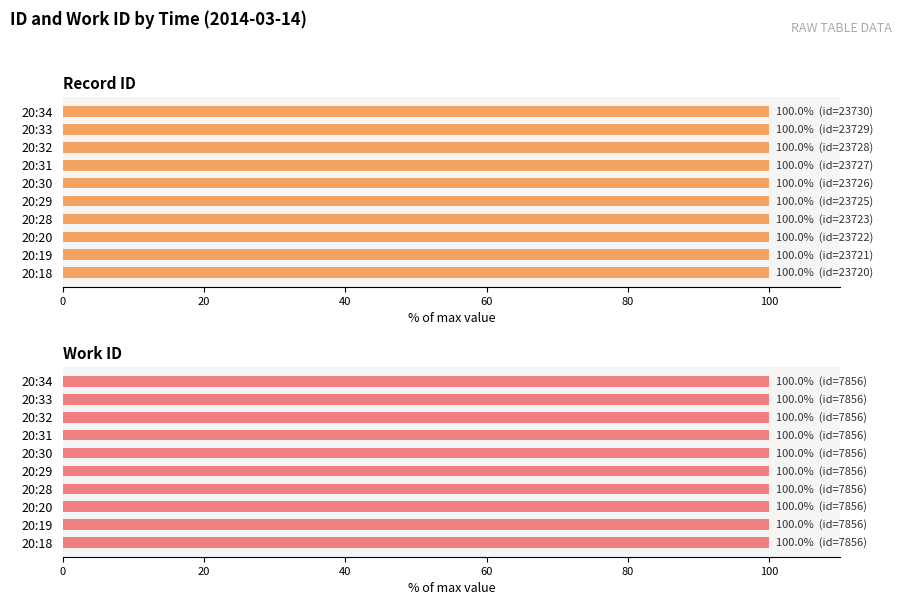

At 20, list the series in order from largest to smallest.

Record ID, Work ID